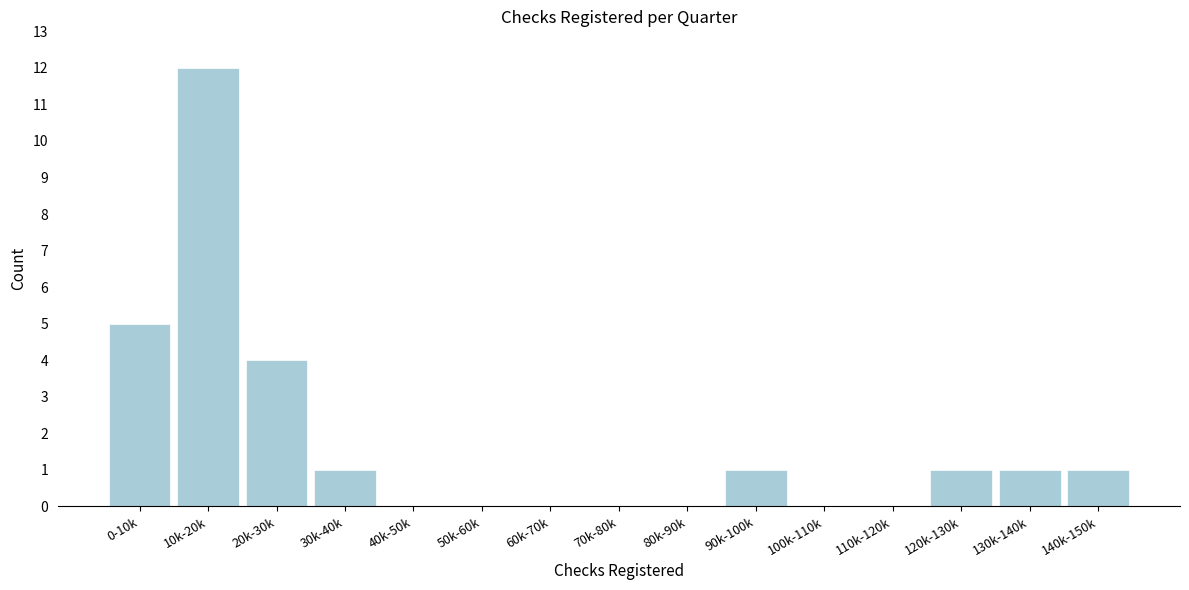

Reading left to right, transcribe all the data shown in this chart.

0-10k=5	10k-20k=12	20k-30k=4	30k-40k=1	40k-50k=0	50k-60k=0	60k-70k=0	70k-80k=0	80k-90k=0	90k-100k=1	100k-110k=0	110k-120k=0	120k-130k=1	130k-140k=1	140k-150k=1